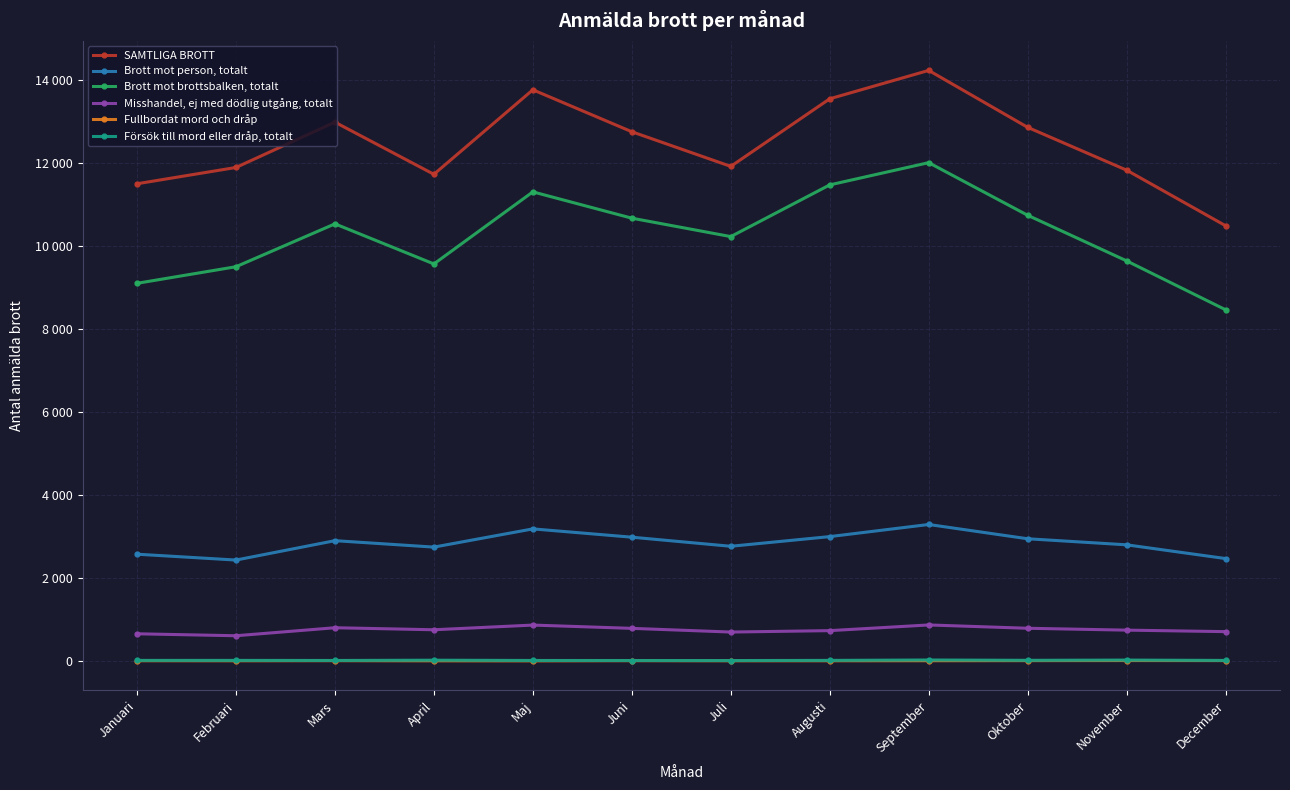

True or false: Fullbordat mord och dråp and Brott mot brottsbalken, totalt cross at least once.

False